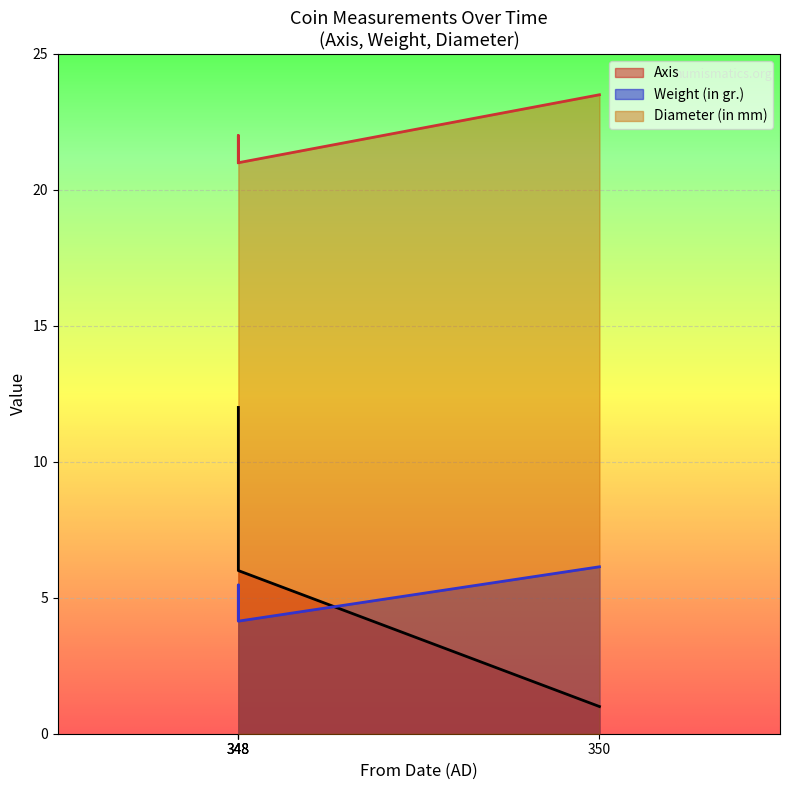

True or false: Diameter (in mm) has a value of 23.5 at 350.

True